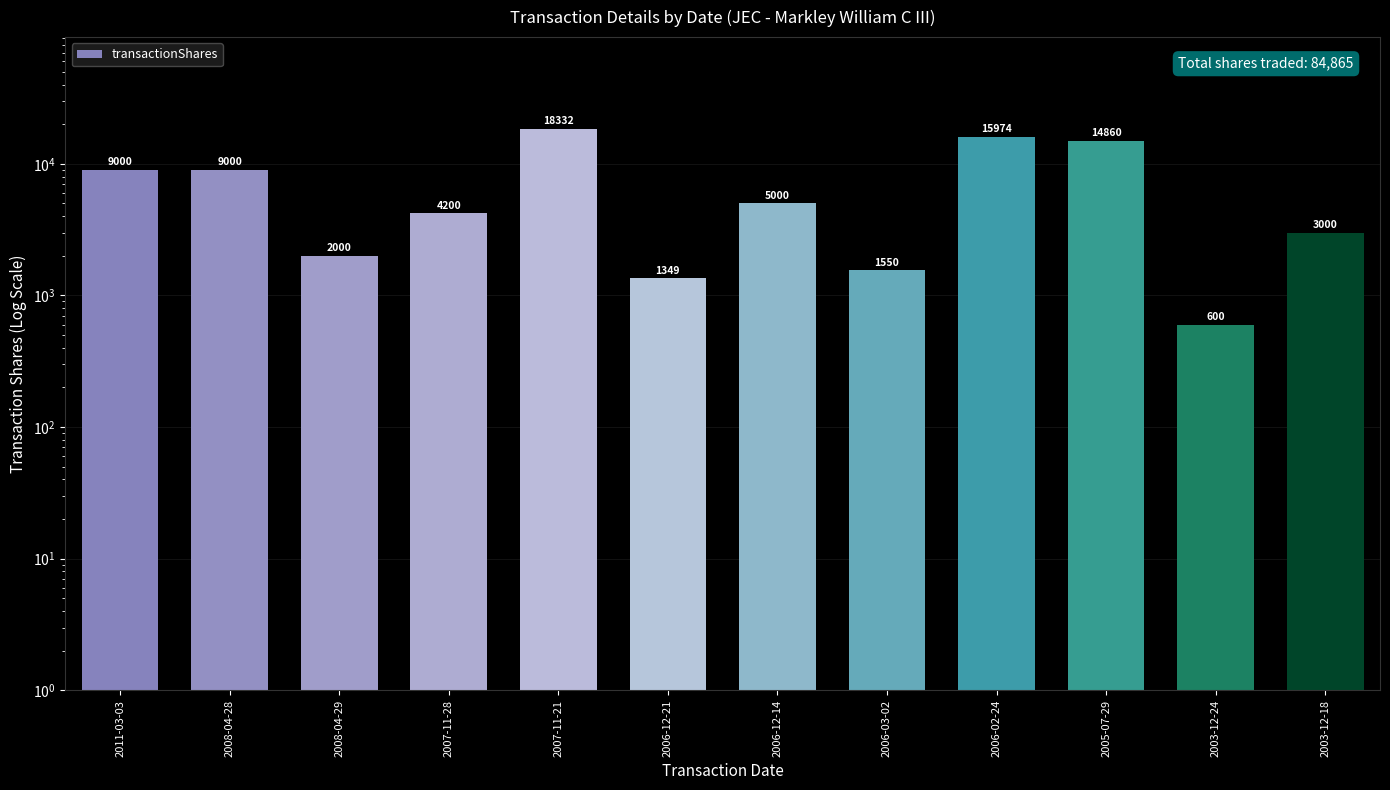

At which label is the value closest to 9466?

2011-03-03